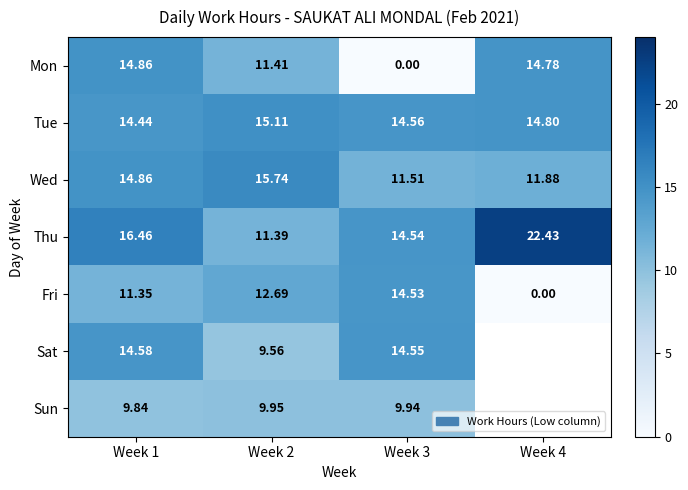

How many values in the Fri series are below 12?

2